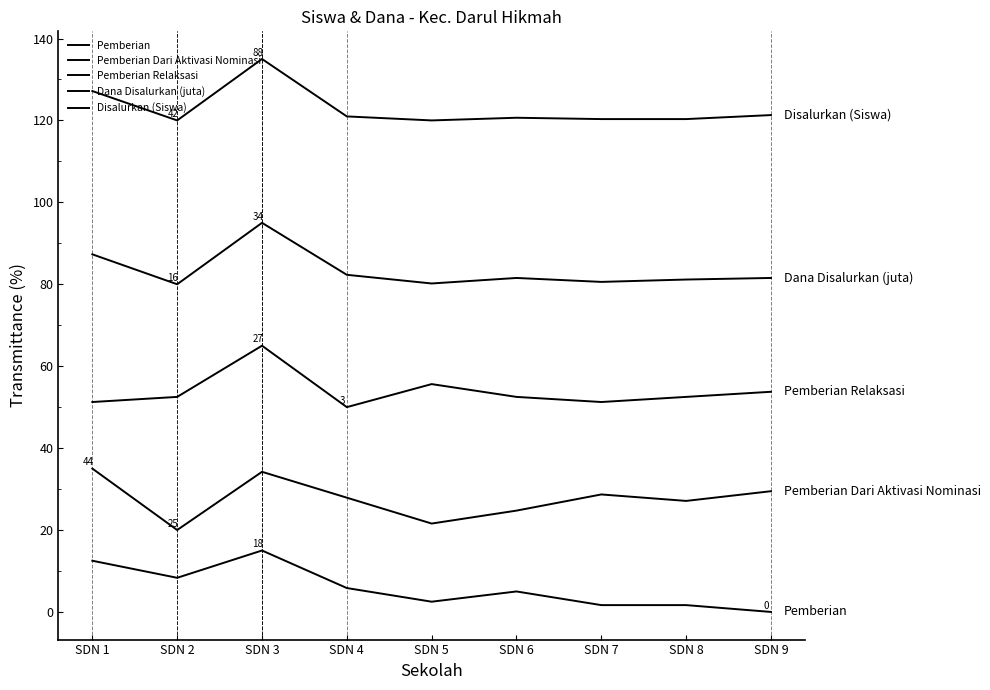

Where is the first local minimum for Dana Disalurkan (juta)?

SDN 2